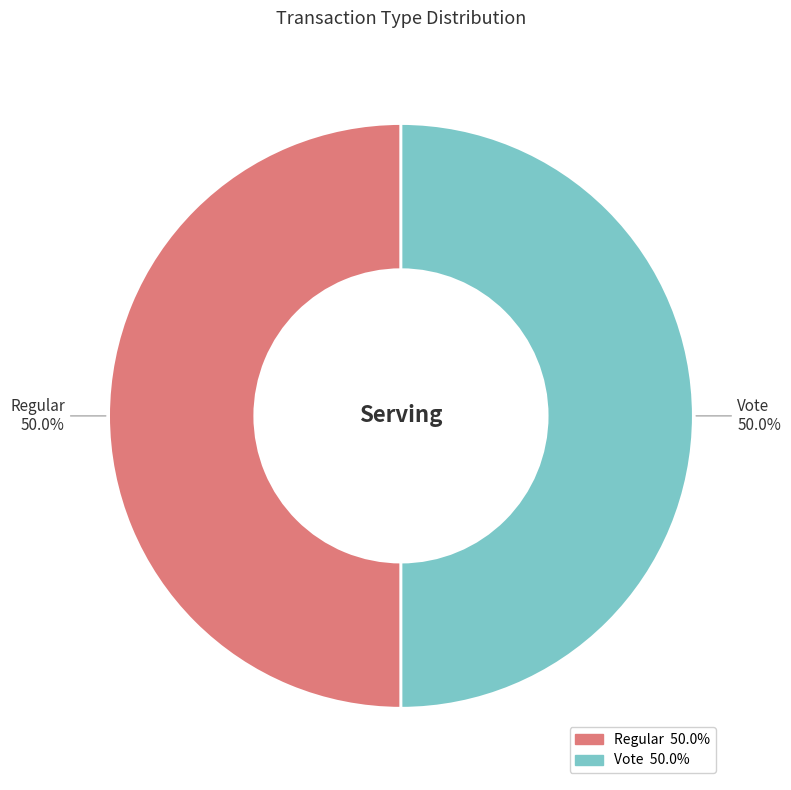

Is it true that Vote is 44% of the pie?

False